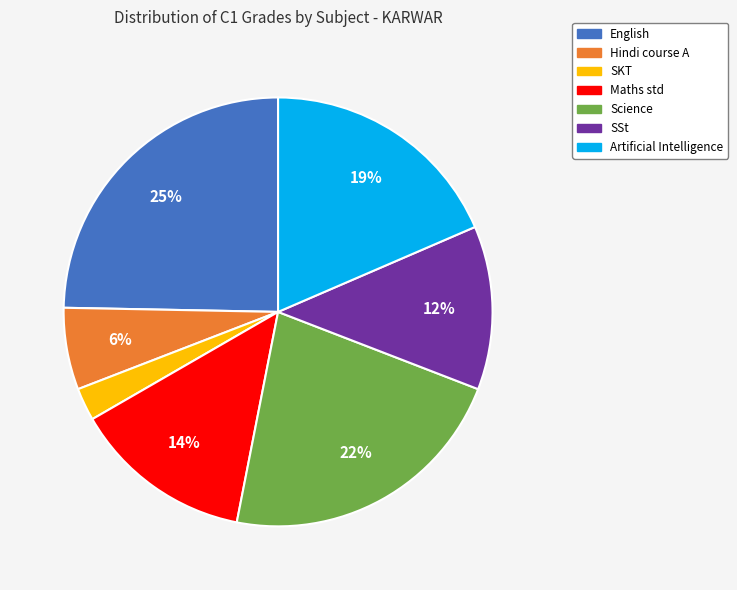

What percentage is the Artificial Intelligence slice, to the nearest percent?

19%